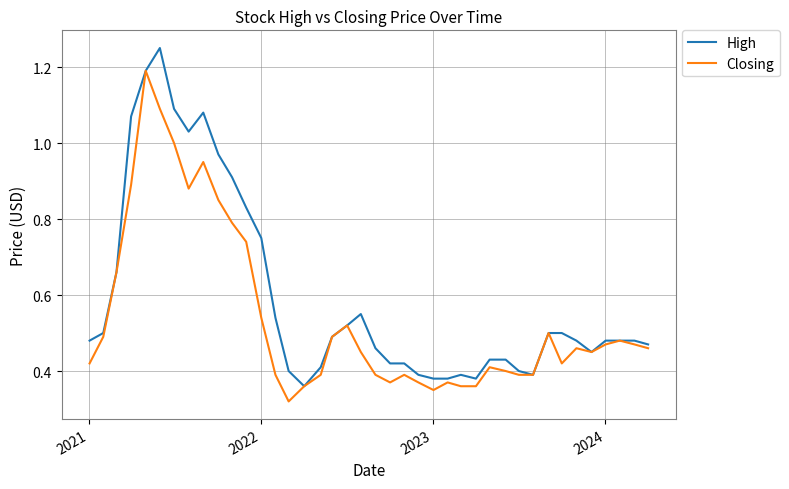

Which series has the largest range (max minus min)?

High